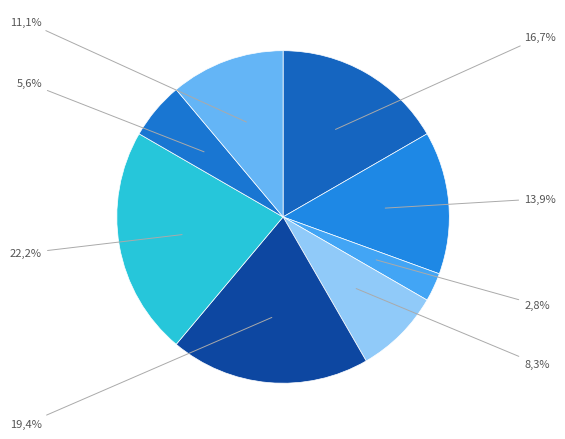

Does Генеральний директор represent more than half of the total?

No